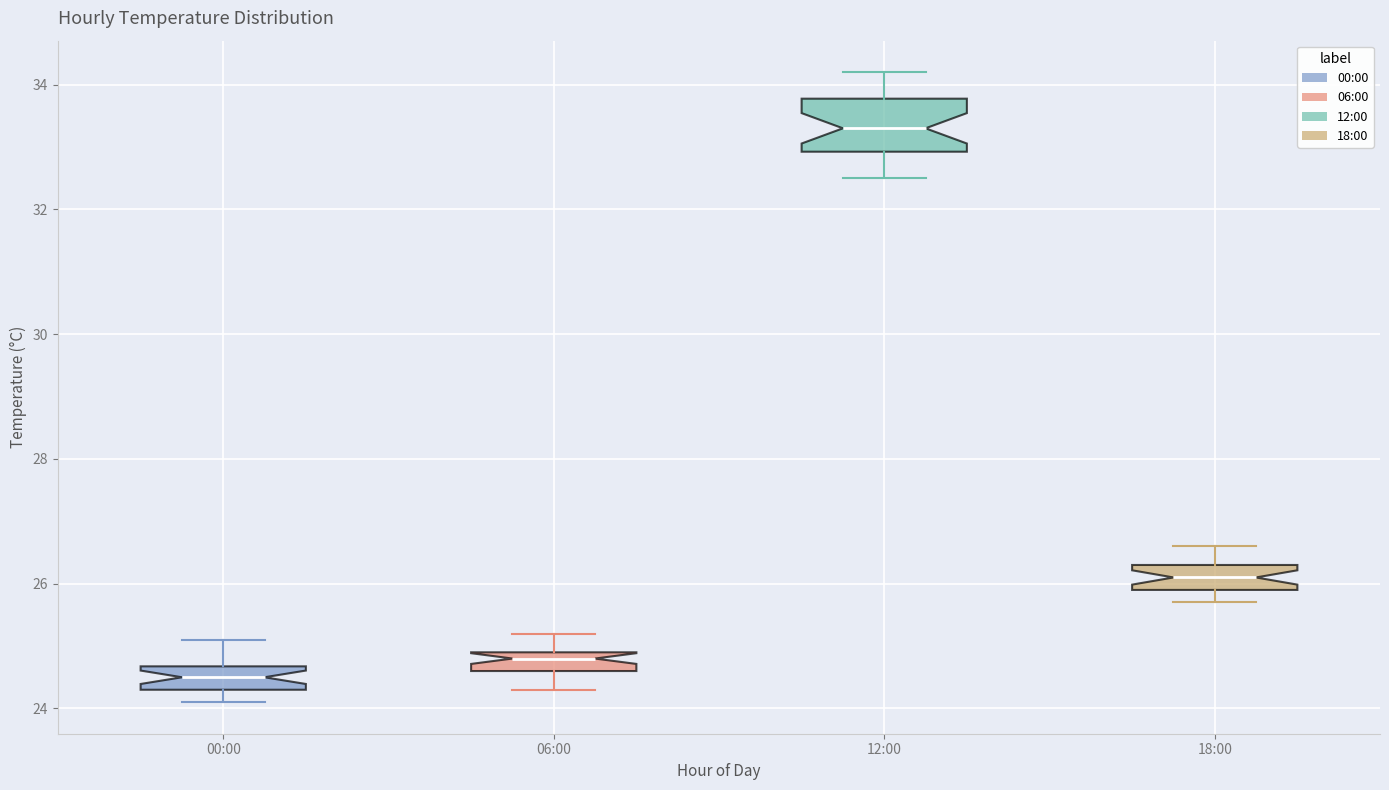

Where is the lower edge of the box for 12:00 on the y-axis? The values are not printed on the chart, so give them approximately, as read against the axis.

33.0